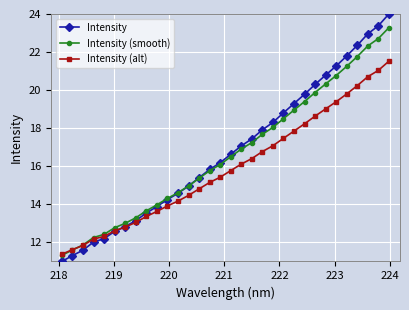

List the series in order of their peak value, highest first.

Intensity, Intensity (smooth), Intensity (alt)